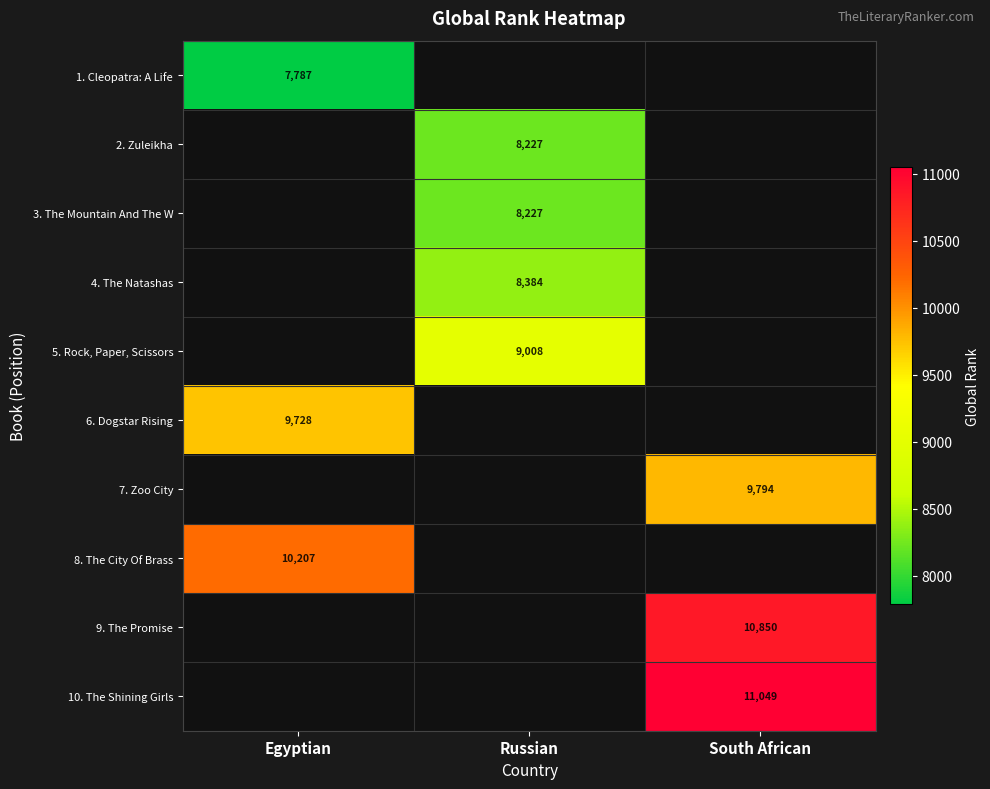

True or false: 4. The Natashas has a value of 8384 at Russian.

True